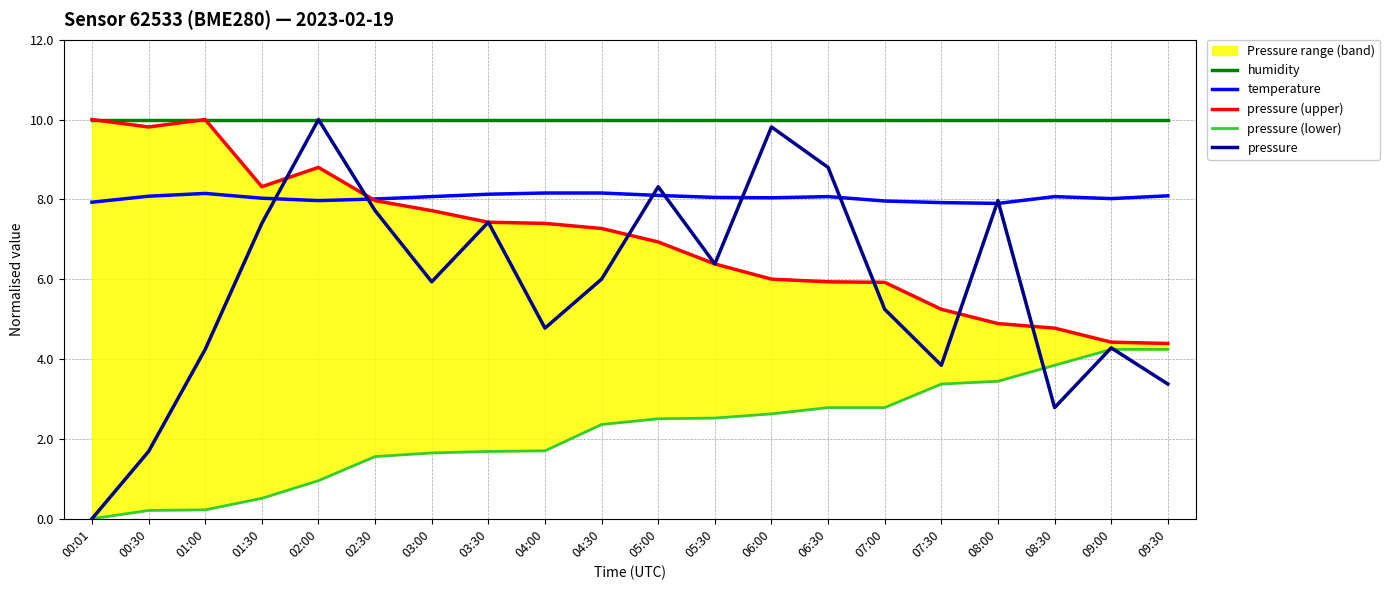

Rank the categories by temperature value from lowest to highest.

08:00, 07:30, 00:01, 07:00, 02:00, 02:30, 09:00, 01:30, 06:00, 05:30, 03:00, 06:30, 08:30, 00:30, 09:30, 05:00, 03:30, 01:00, 04:00, 04:30